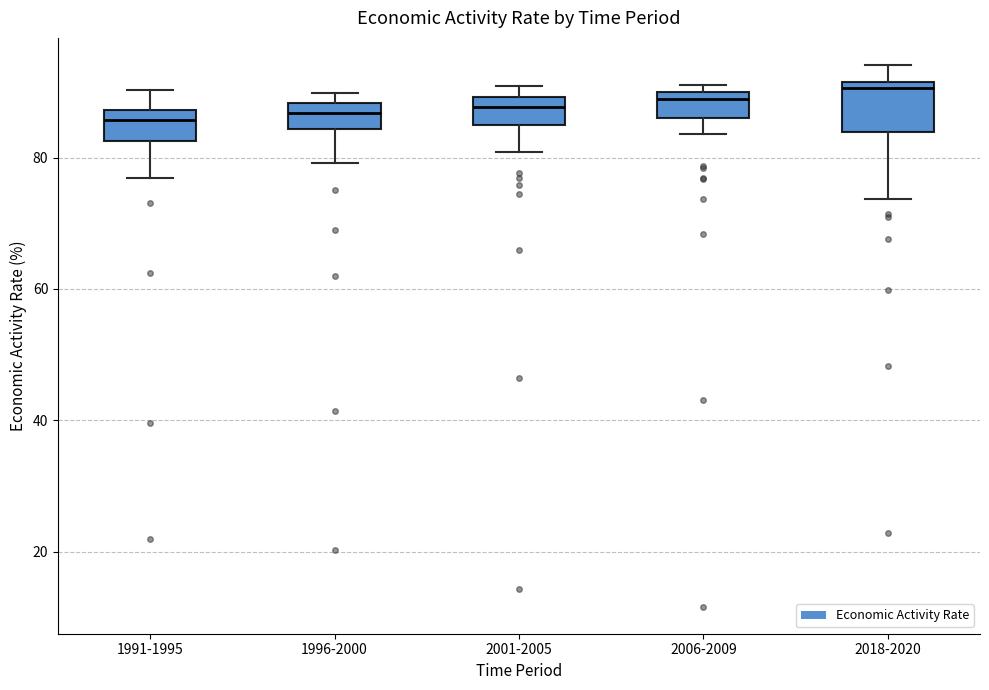

Comparing the boxes themselves (not the whiskers), which one is the tallest?

2018-2020